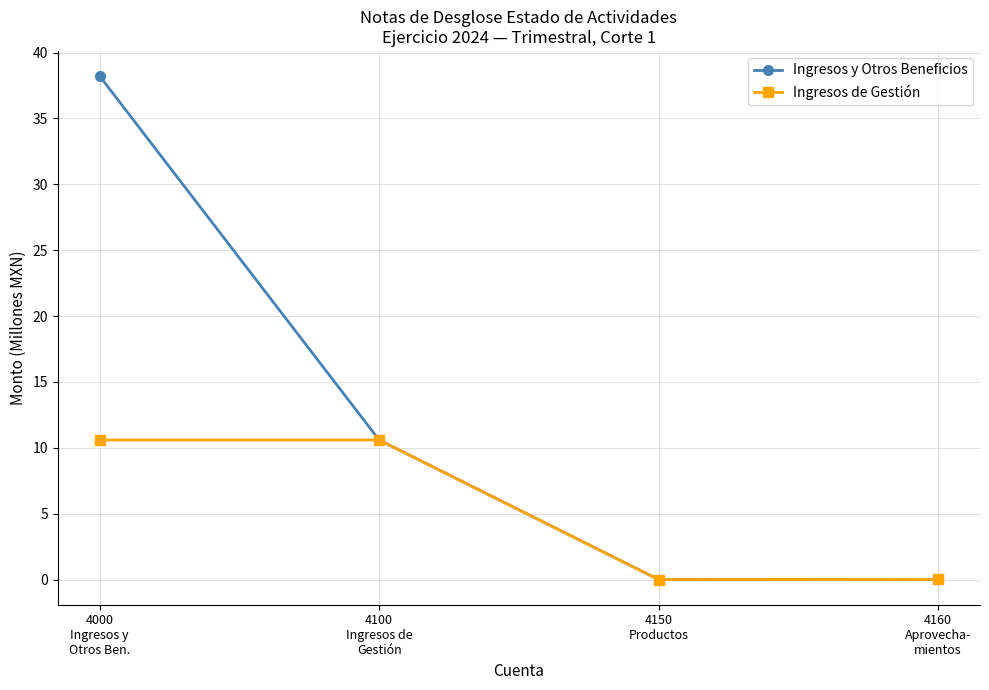

True or false: Ingresos y Otros Beneficios has more than 0 points higher than both neighbors.

False